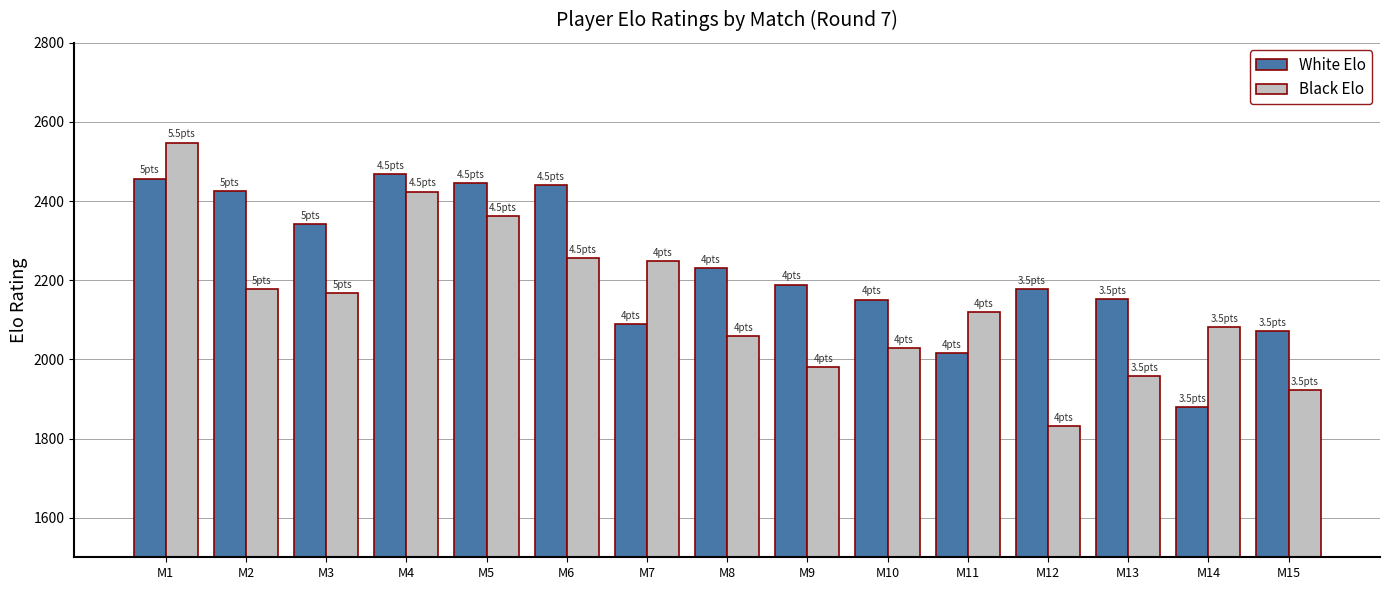

At M10, list the series in order from smallest to largest.

Black Elo, White Elo